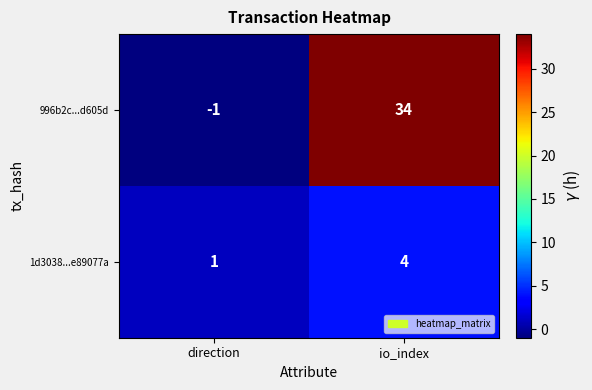

Reading left to right, what are all the values shown in this chart?

996b2c...d605d: -1	34
1d3038...e89077a: 1	4